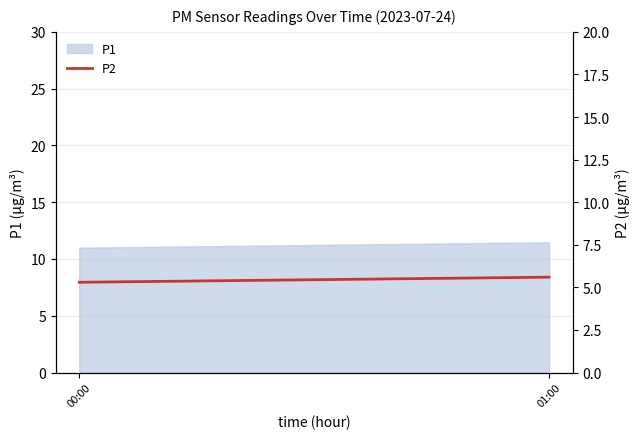

List the labels in order of value, smallest first.

00:00, 01:00